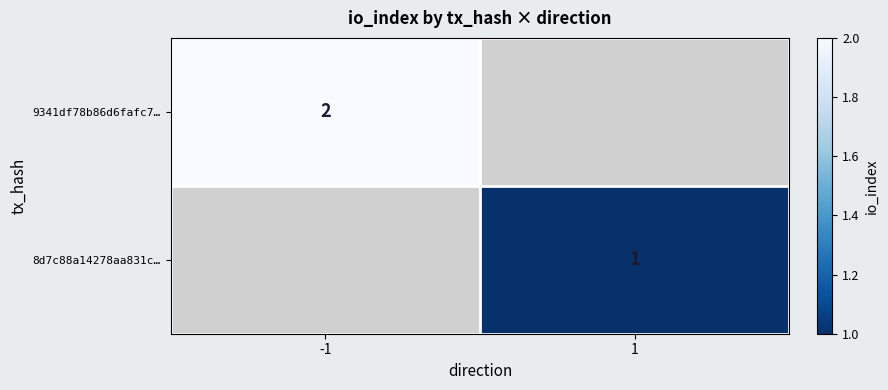

Which category has the highest value across all series?

-1